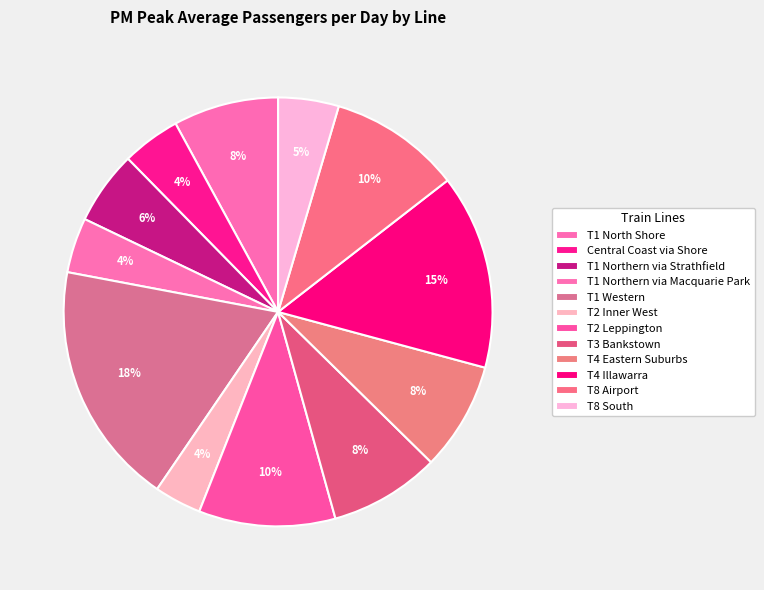

How many slices are in this pie chart?

12